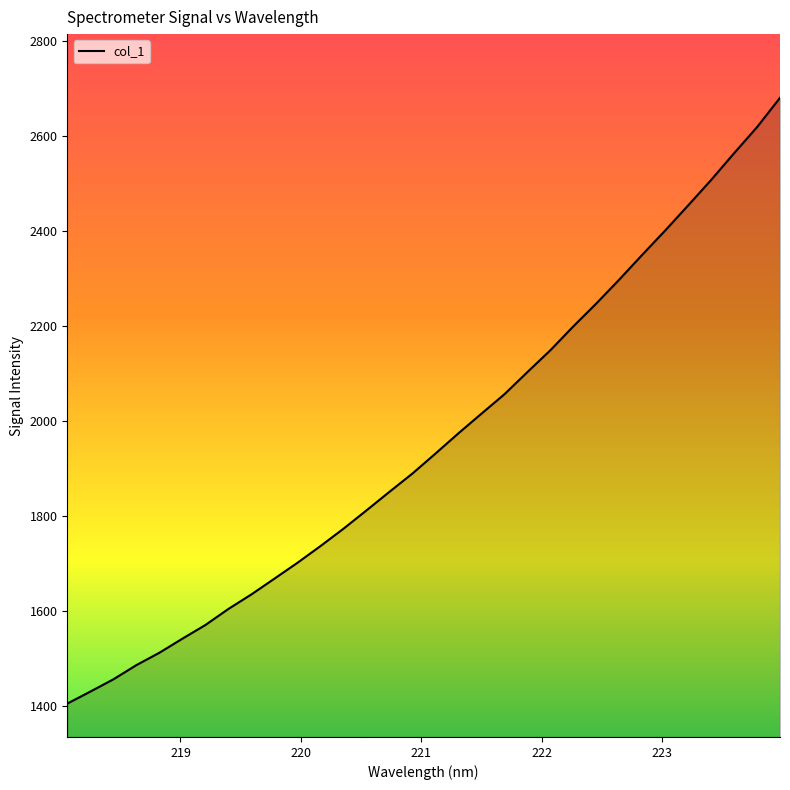

Reading left to right, list all the values displayed in this chart.

1404.8	1430.0	1455.8	1485.7	1511.8	1541.3	1570.1	1603.9	1634.5	1667.7	1701.0	1736.1	1772.6	1811.2	1850.3	1888.8	1930.7	1973.4	2014.7	2055.6	2102.2	2148.2	2198.5	2246.6	2296.9	2349.1	2400.2	2453.1	2506.6	2562.9	2617.8	2679.6